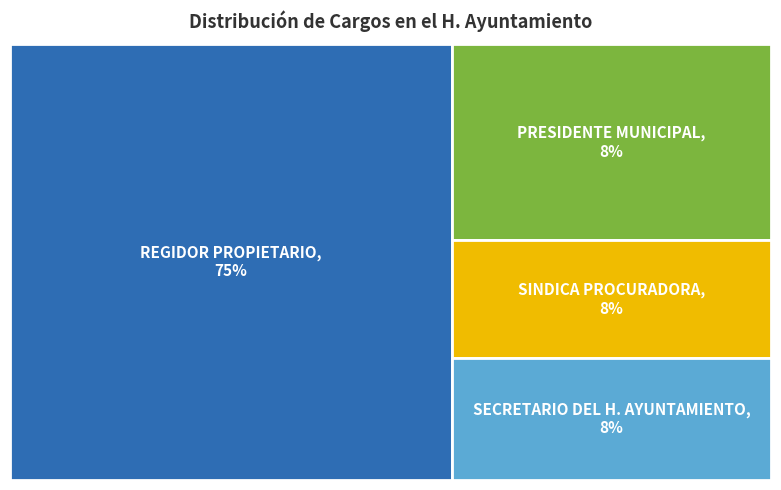

To the nearest percent, what is the difference between the largest and smallest slice percentages?

67%